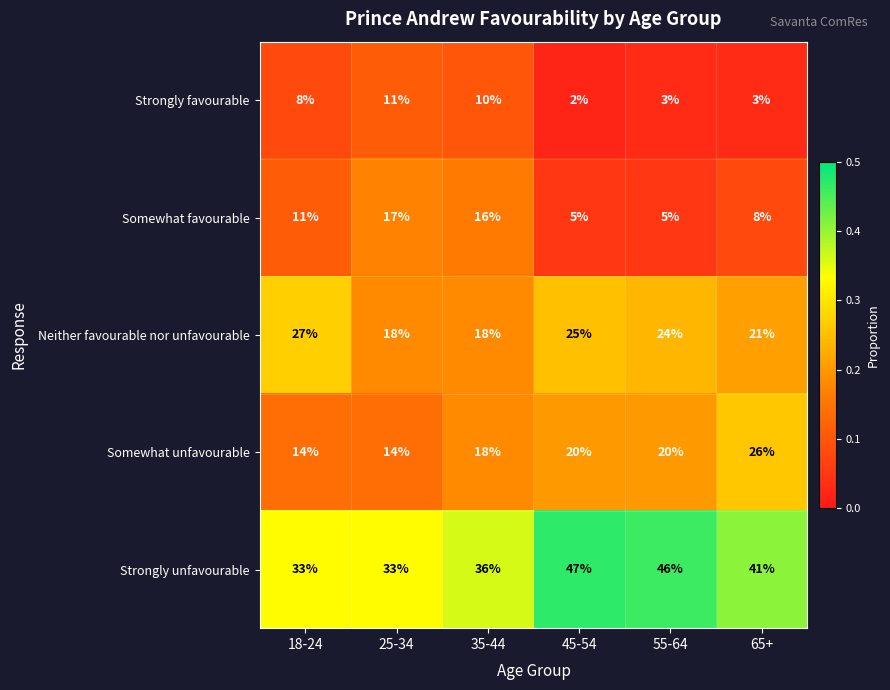

Read the Somewhat favourable value at 25-34, to the nearest 5.

15